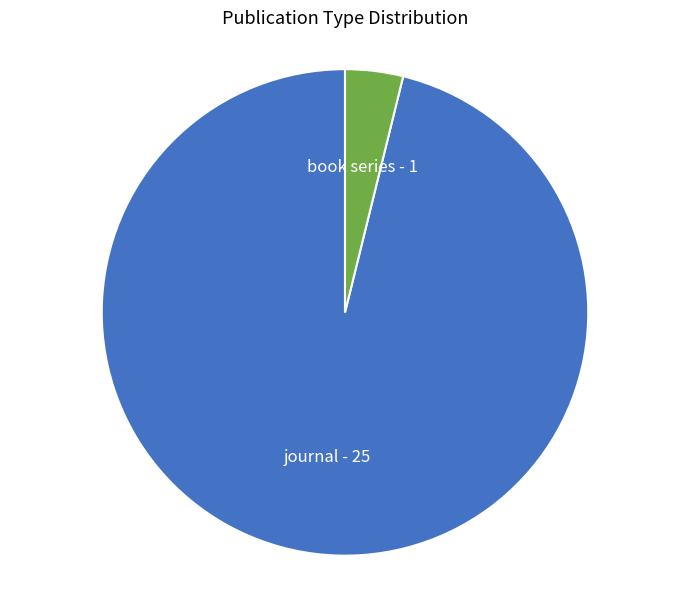

What is the ratio of the value at journal to the value at book series?

25.0